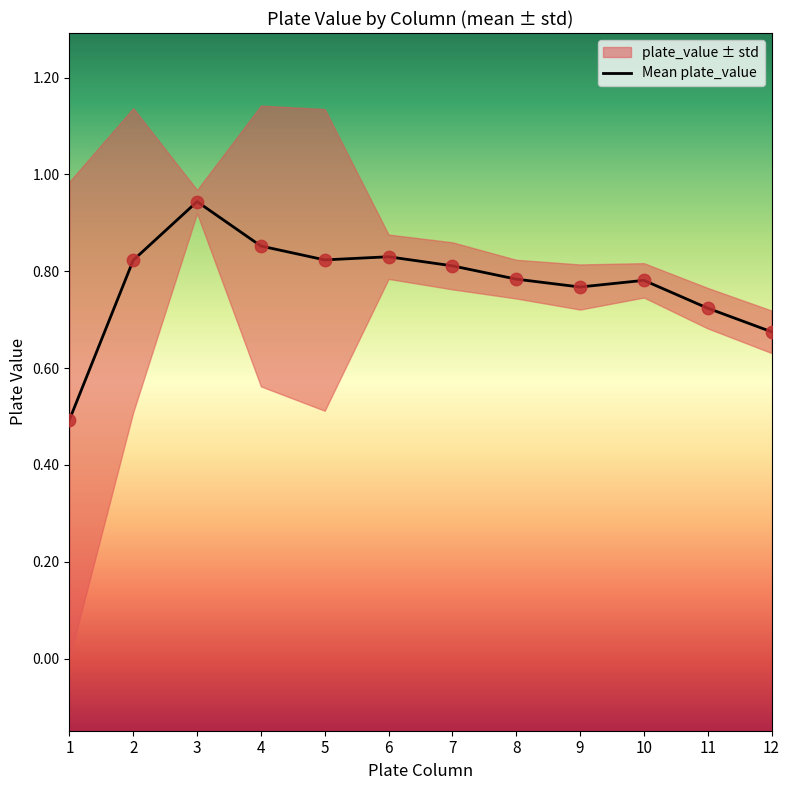

What is the change in value from 1 to 6?

+0.3